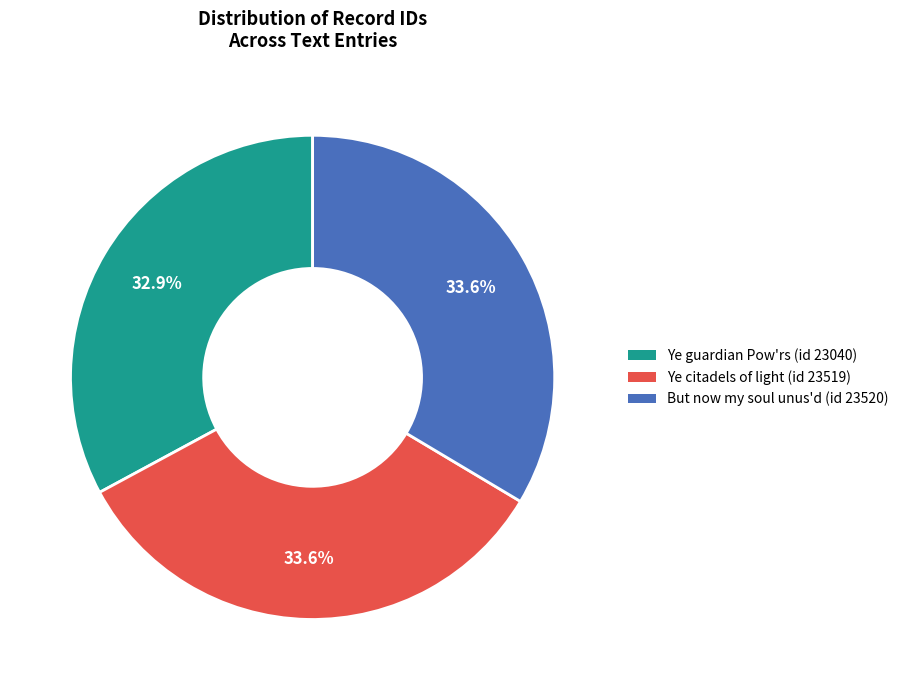

Which category has the smallest portion of the pie?

Ye guardian Pow'rs (id 23040)